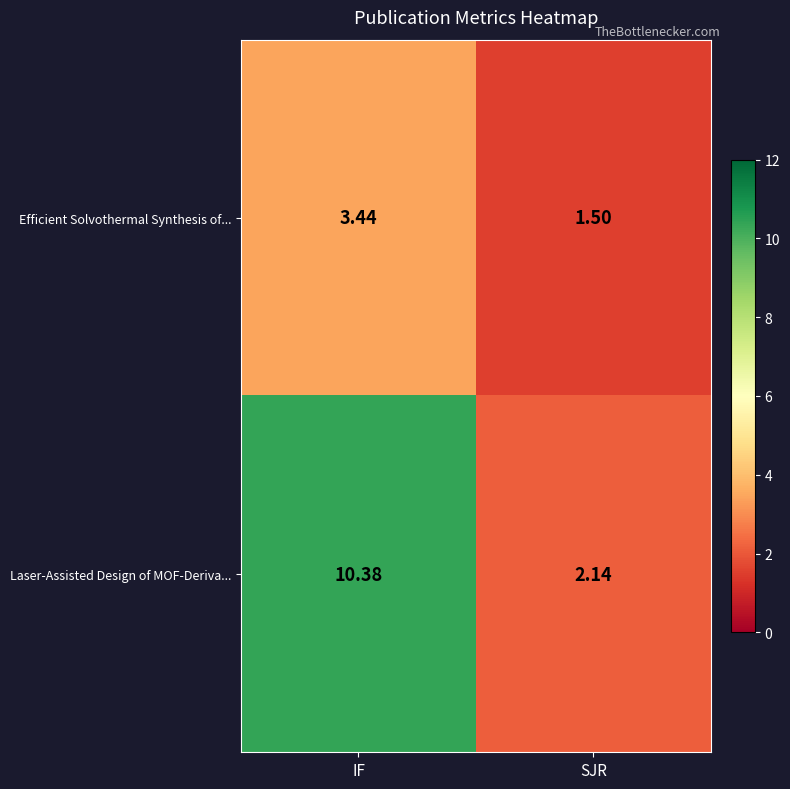

What is the smallest value displayed?

1.5